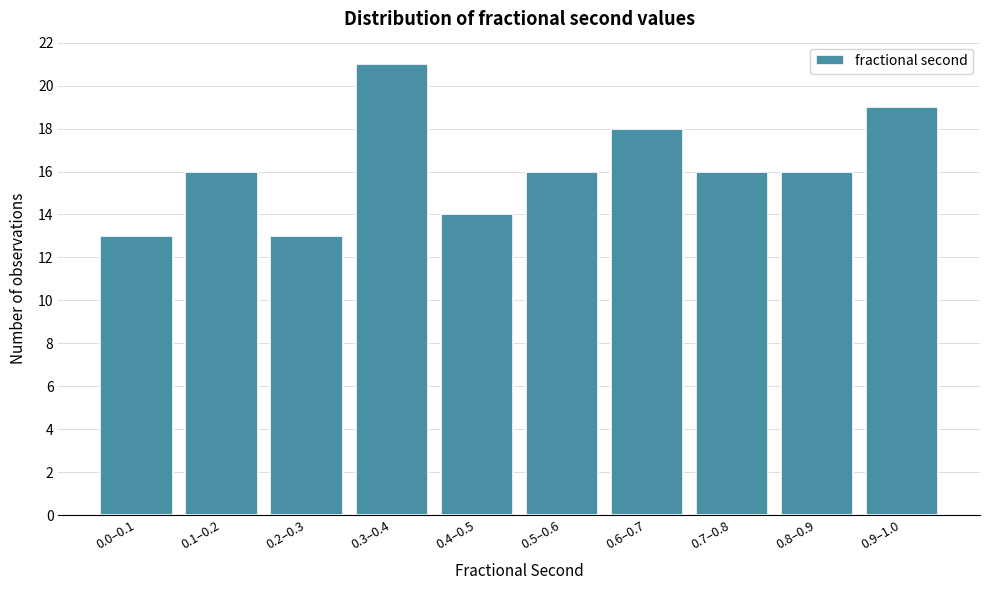

Reading left to right, transcribe all the data shown in this chart.

13	16	13	21	14	16	18	16	16	19